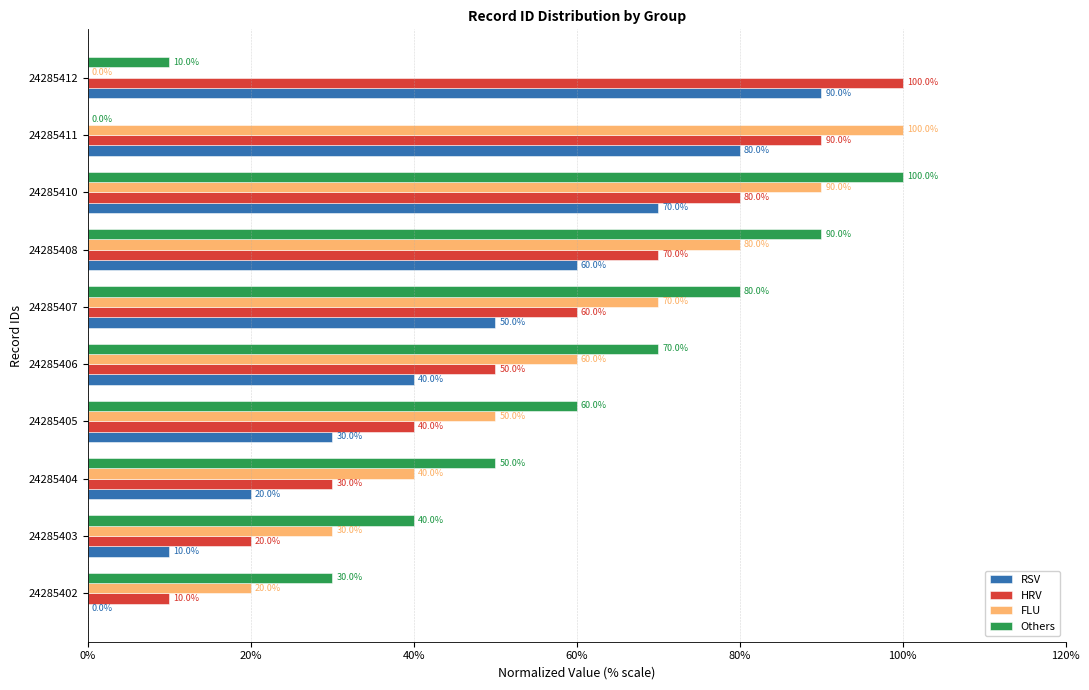

What is the approximate value of HRV at 24285402, to the nearest 10?

10